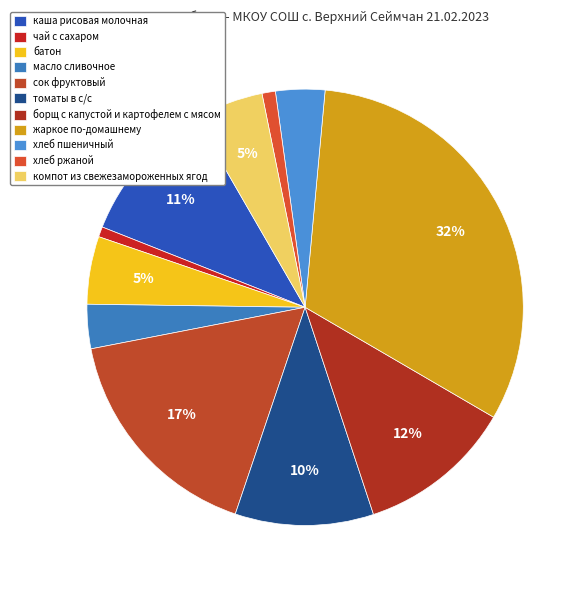

What percentage is the каша рисовая молочная slice, to the nearest percent?

11%